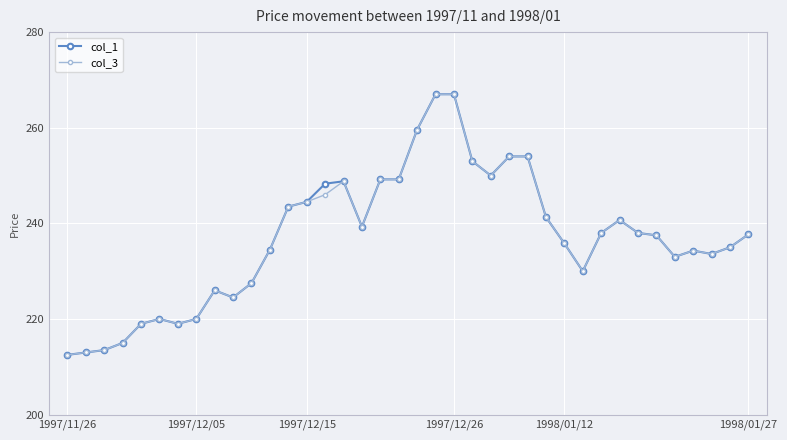

What is the value of the col_1 point at the 19th from the left?

249.2